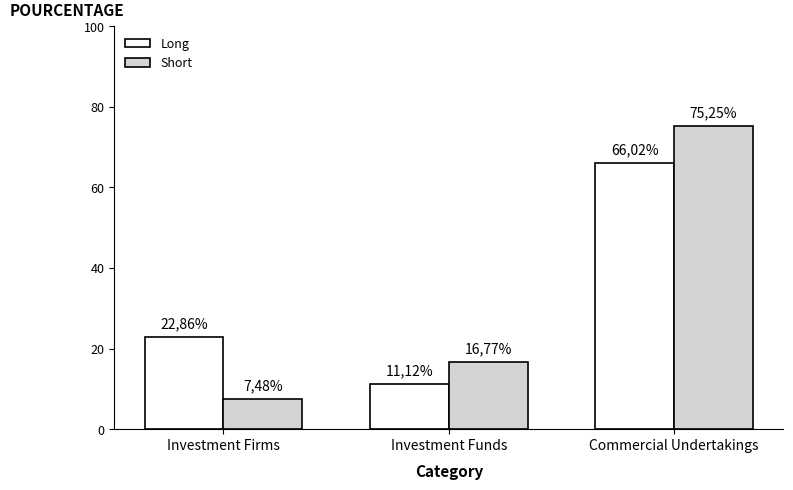

How many bars are there in each group?

2